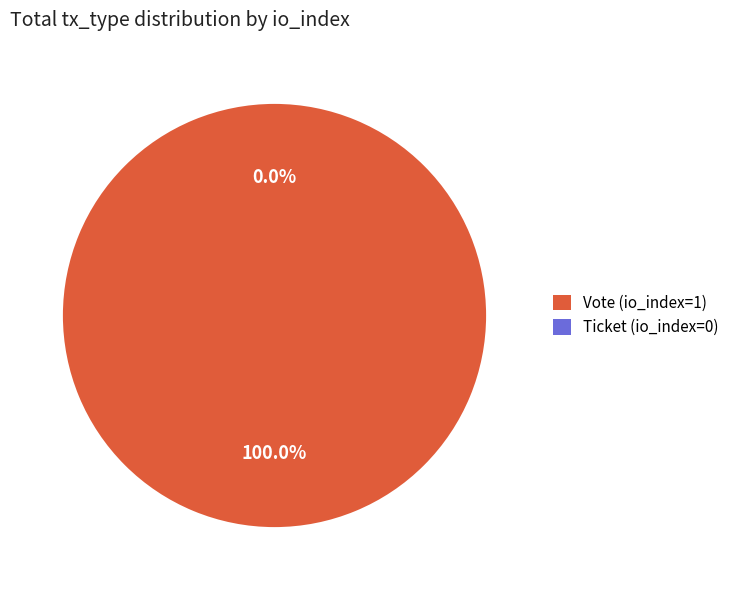

True or false: Vote accounts for 100% of the total.

True